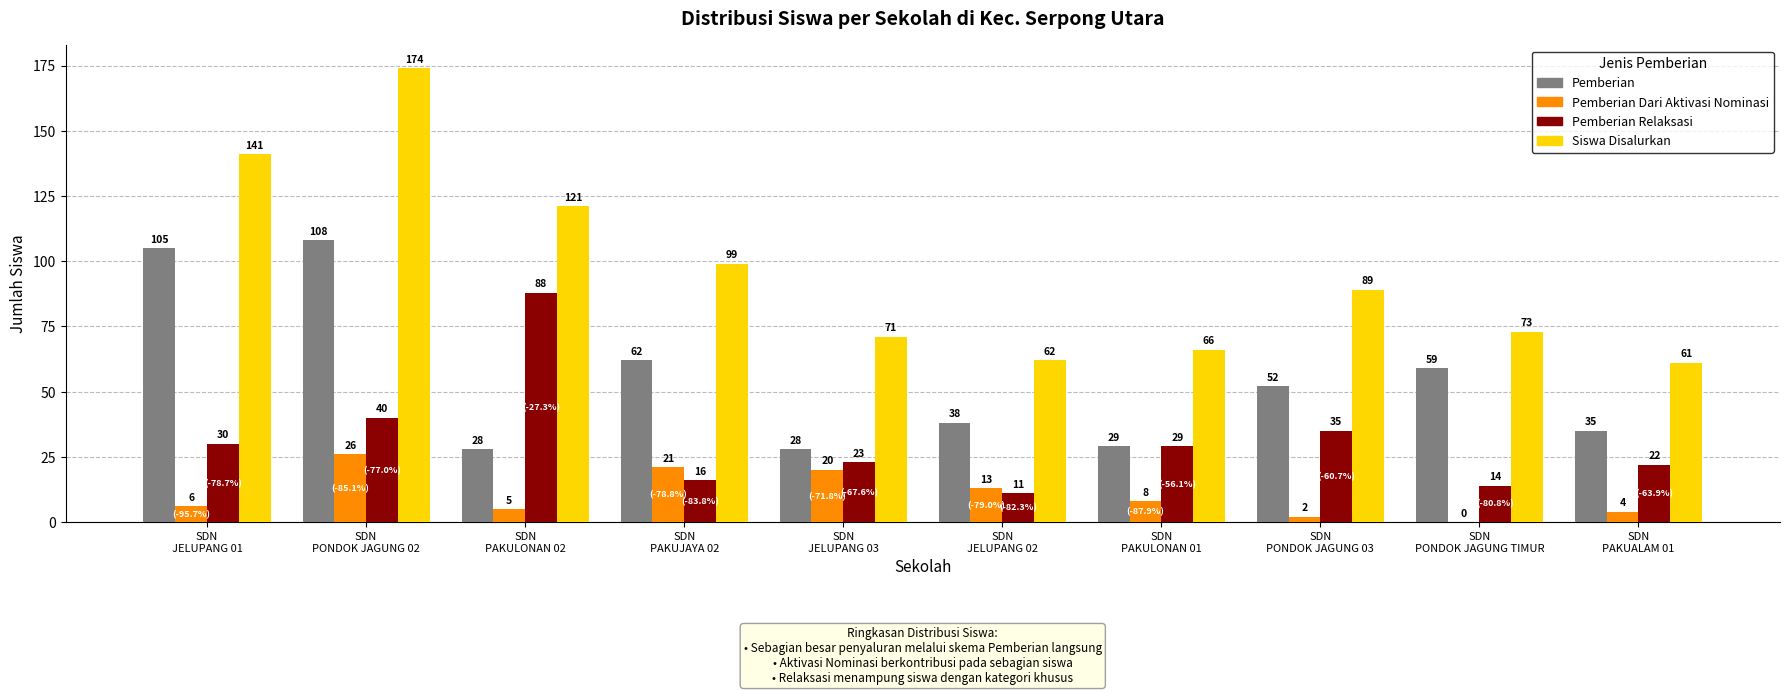

Is it true that Pemberian Relaksasi equals 12 at SDN
PONDOK JAGUNG 02?

False